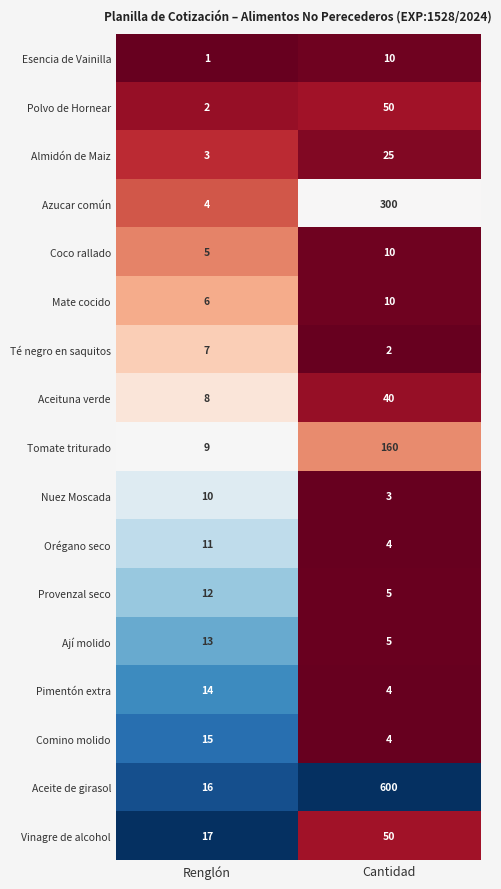

What is the difference between the Té negro en saquitos values at Renglón and Cantidad?

5